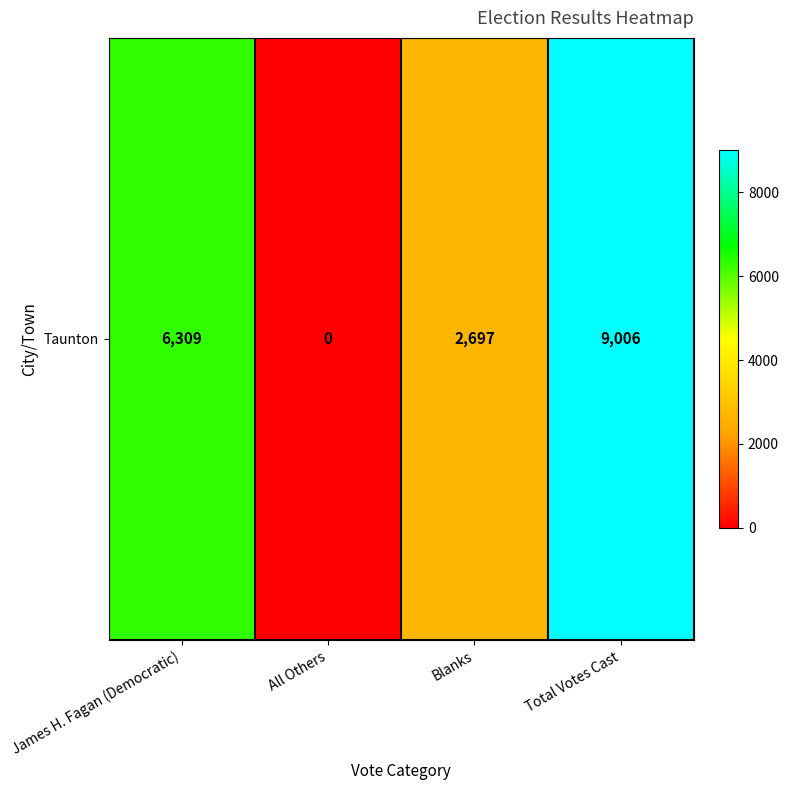

Read the value at James H. Fagan (Democratic).

6309